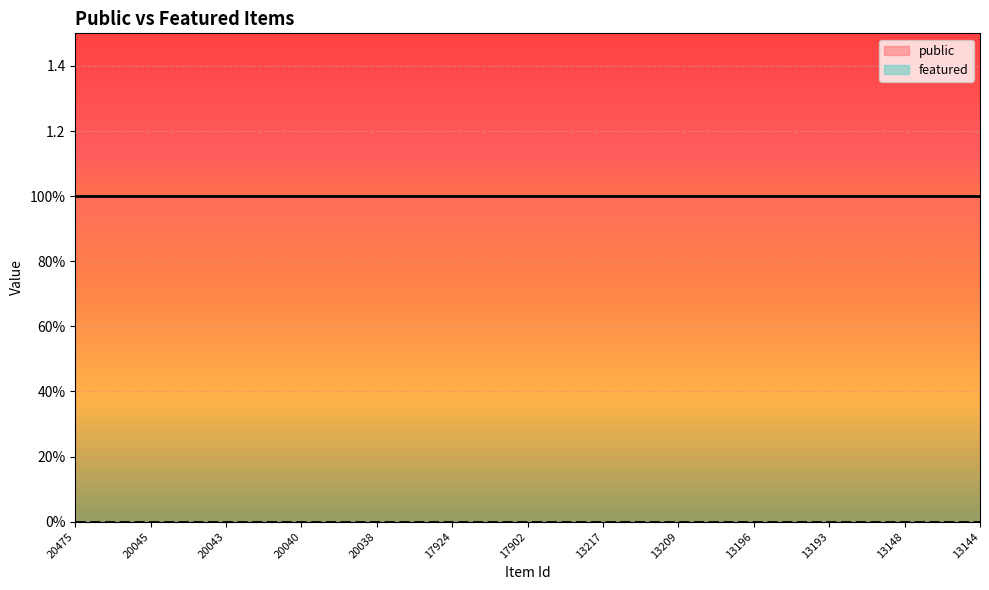

Rank the series by their maximum value, from lowest to highest.

featured, public